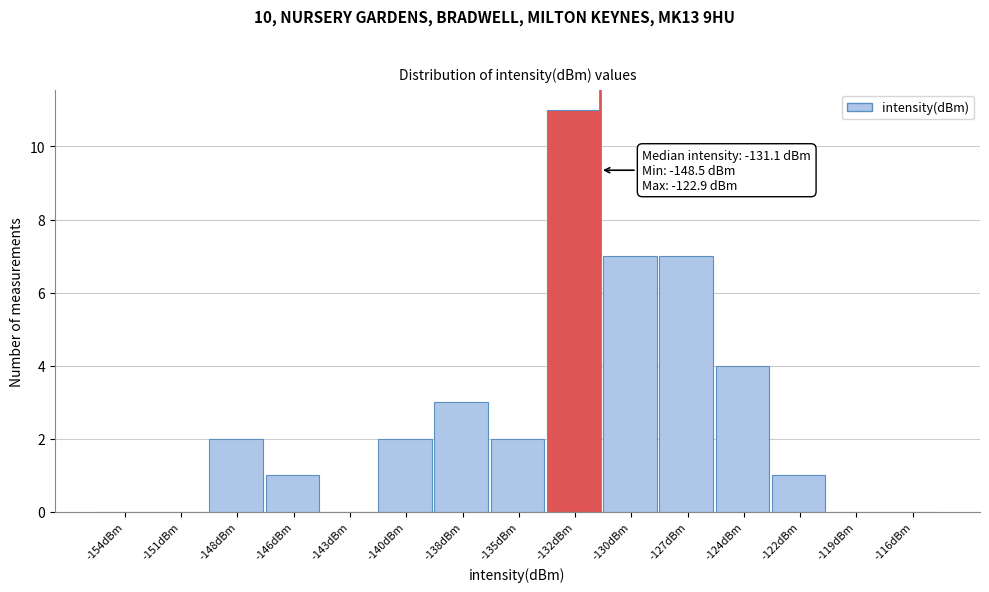

Over which range of the x-axis is the bar tallest?

-133.5 to -131.0